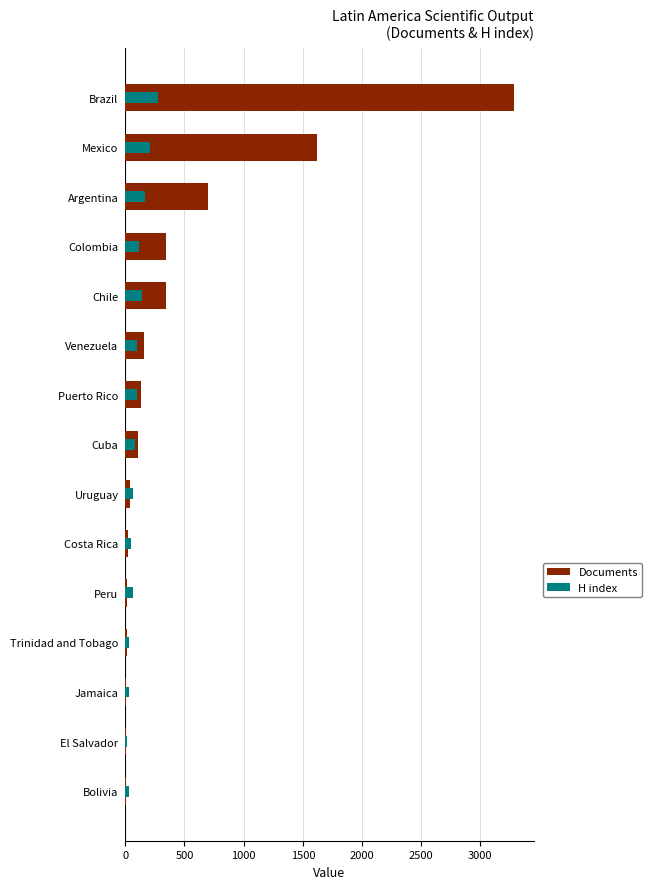

Are the bars horizontal?

Yes